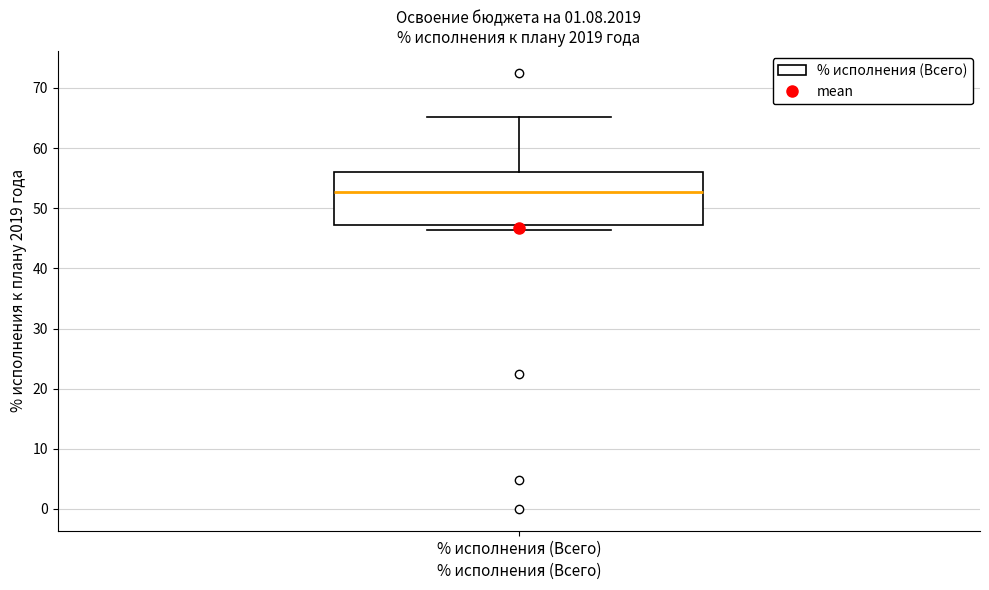

Transcribe this box plot: give where the median line is, the range the box spans, and where the two whiskers end, as read against the y-axis. The values are not printed on the chart, so give them approximately, as read against the axis.

median 53, box 47 to 56, whiskers 46 to 65